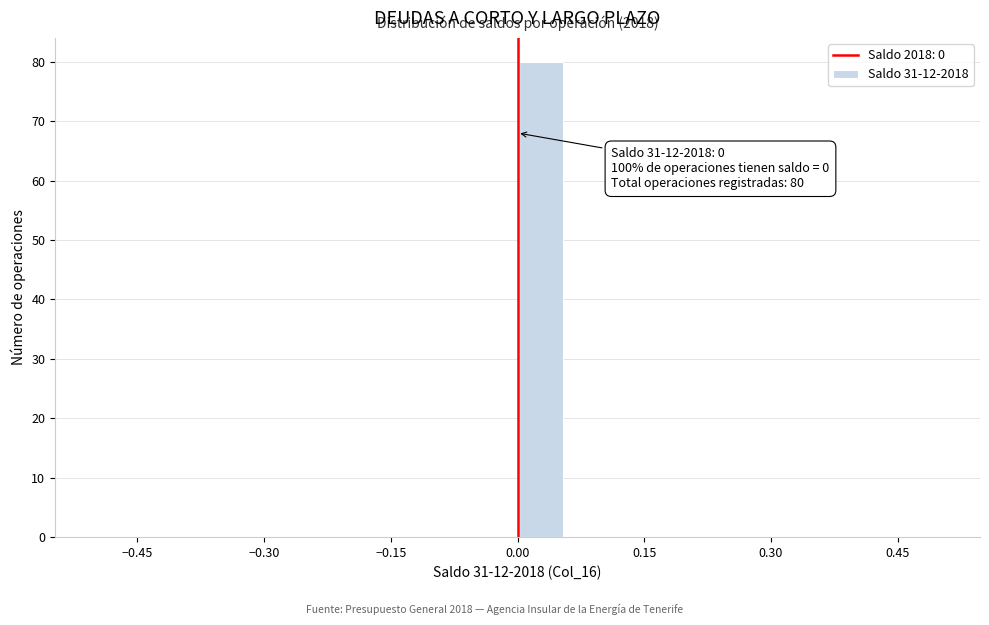

Around what value on the x-axis is the tallest bar? Give the approximate position of its centre, as read against the axis.

0.02